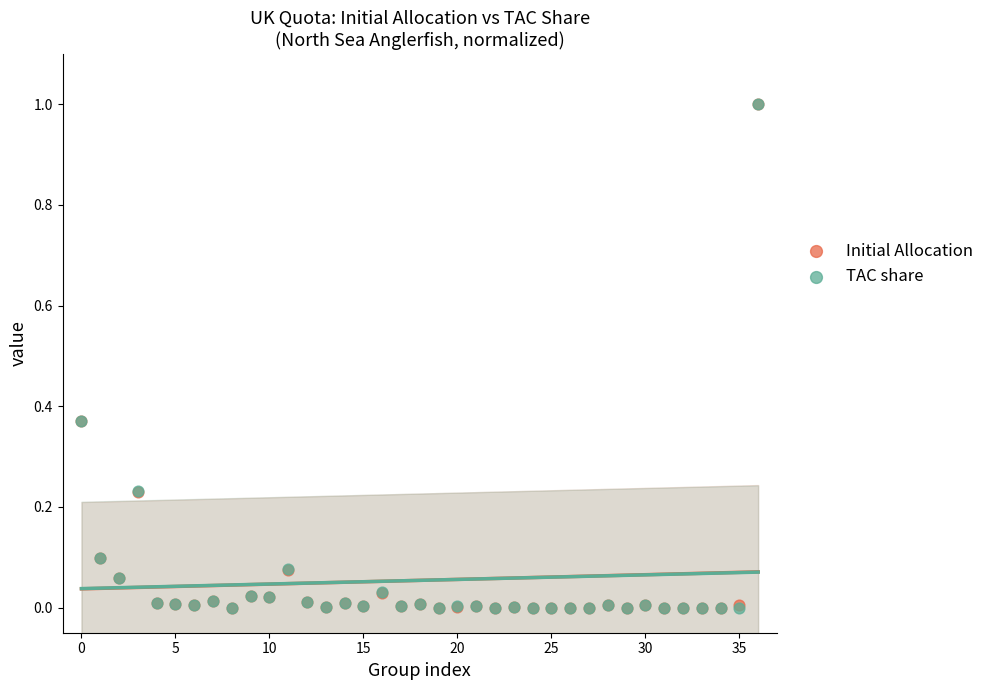

What are all the series names shown in the legend?

Initial Allocation, TAC share